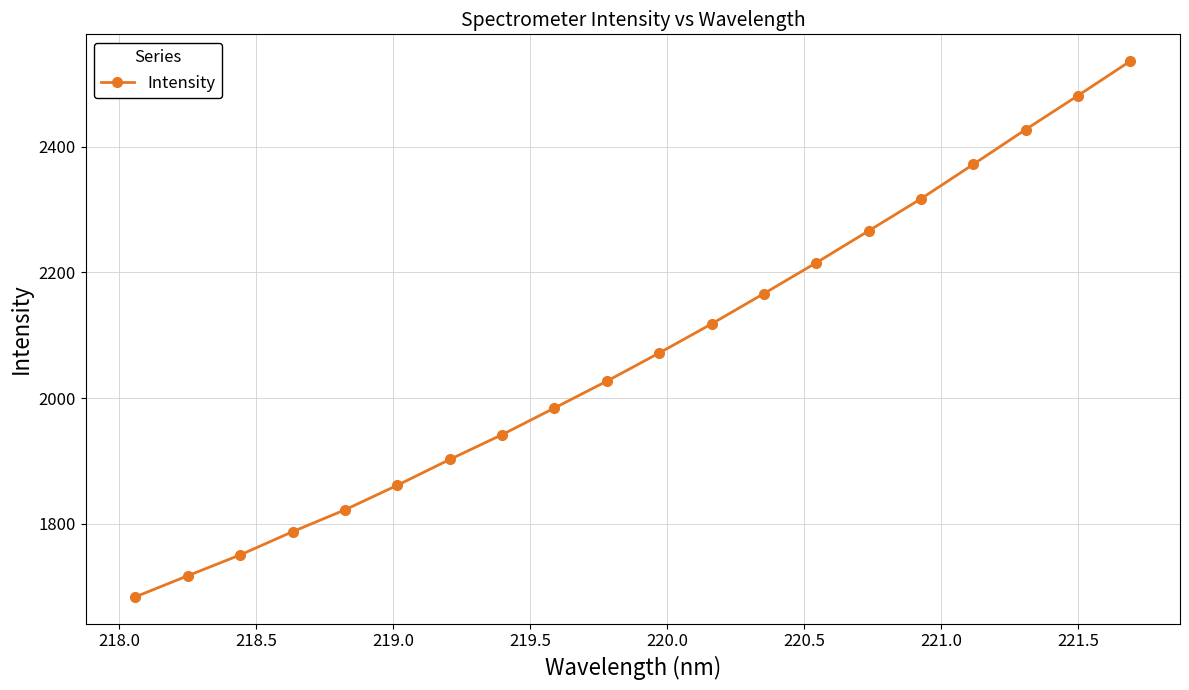

What is the average value?

2072.5